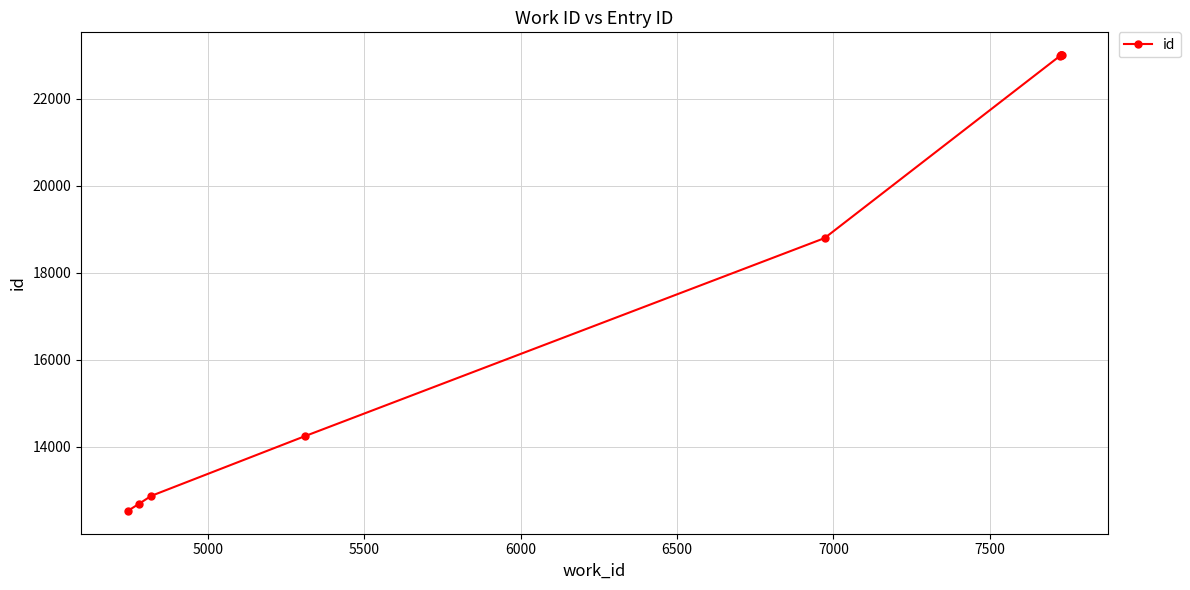

How many lines are shown in the chart?

1